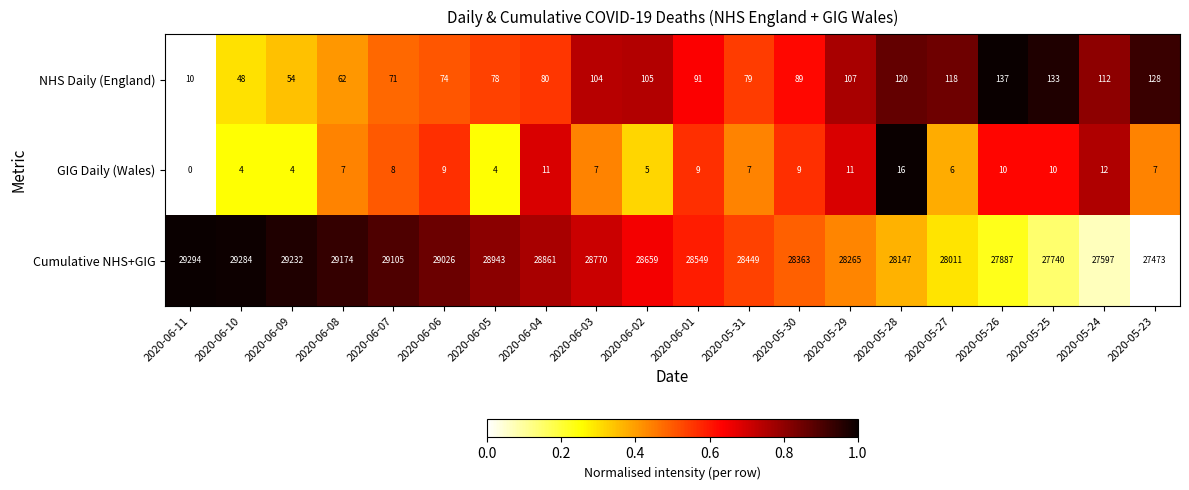

What is the average value of the GIG Daily (Wales) series?

8